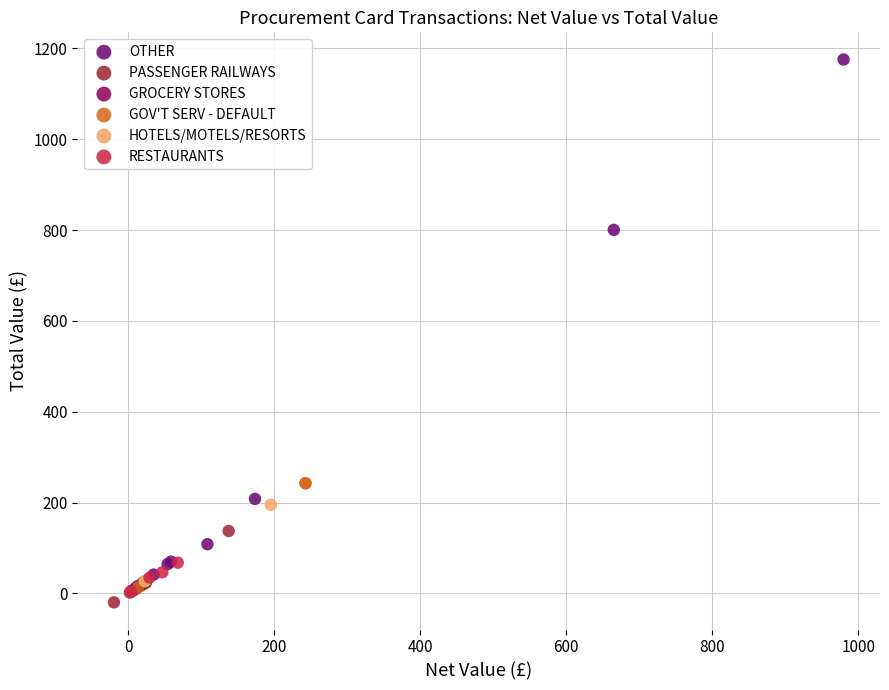

Which series reaches the maximum Y coordinate?

OTHER